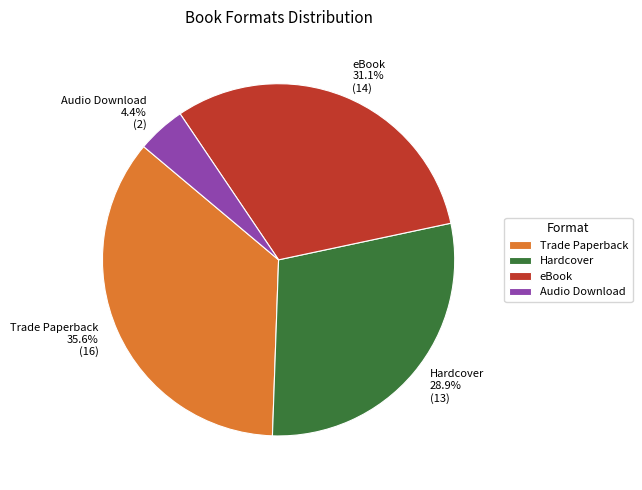

Count the number of slices in the pie.

4